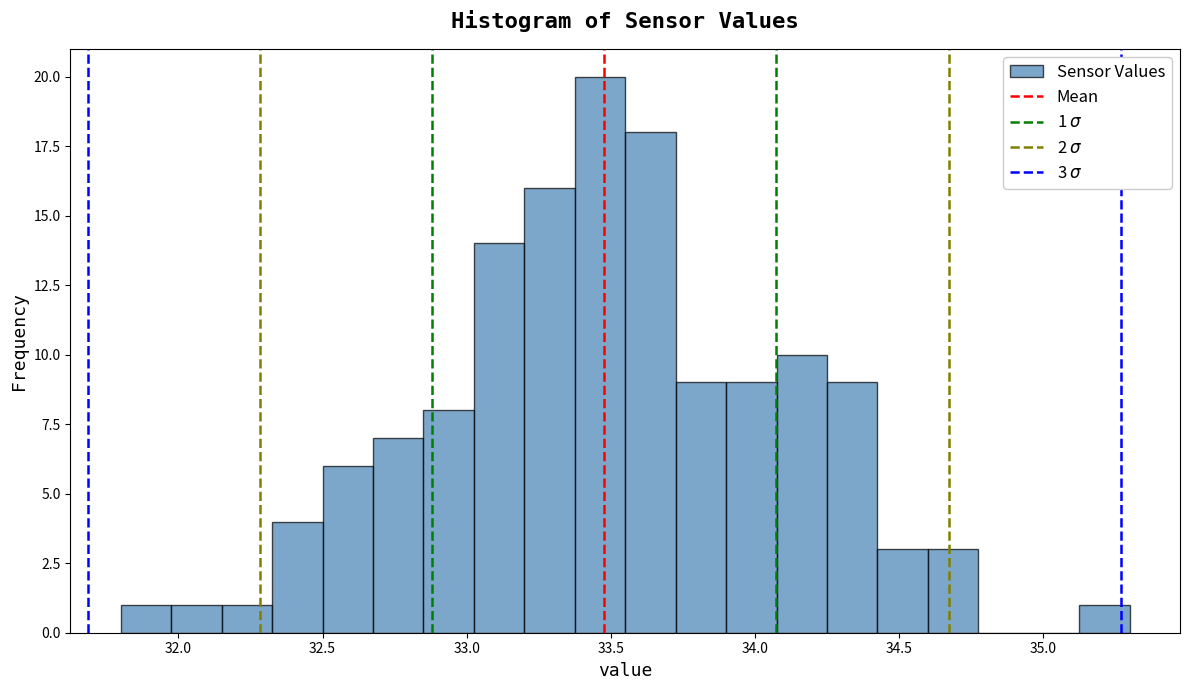

Read against the x-axis, roughly where is the centre of the tallest bar?

33.45